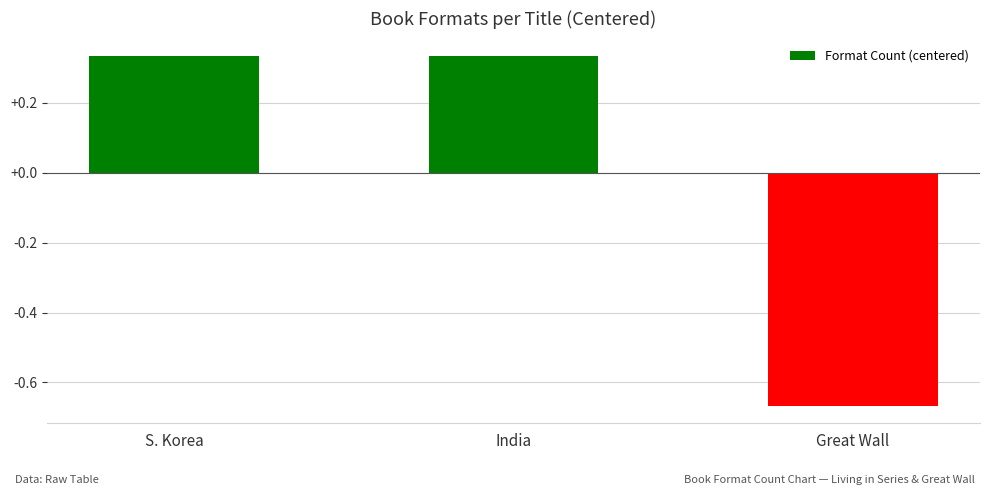

At which category does the chart reach its minimum across all series?

Great Wall